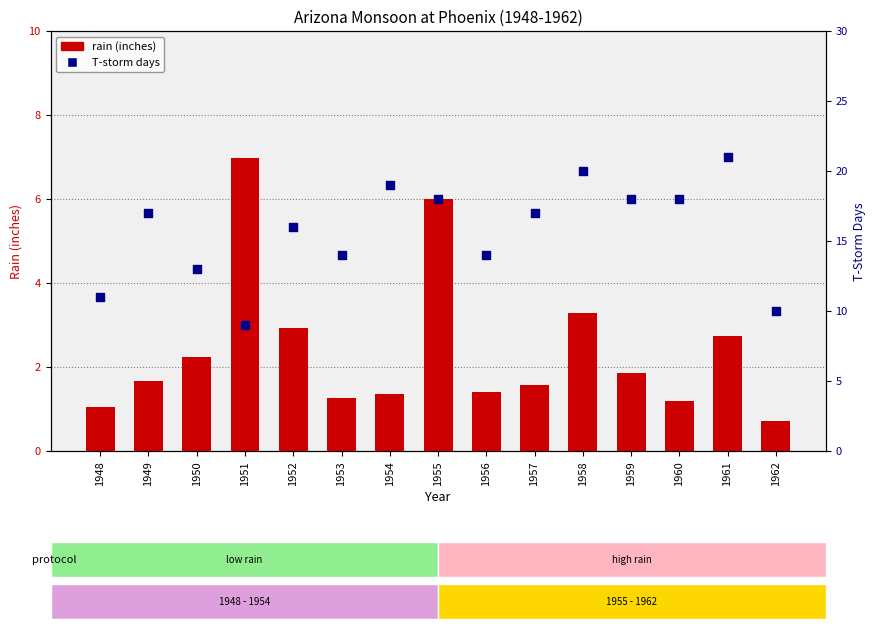

At how many categories does at least one series exceed 2?

15